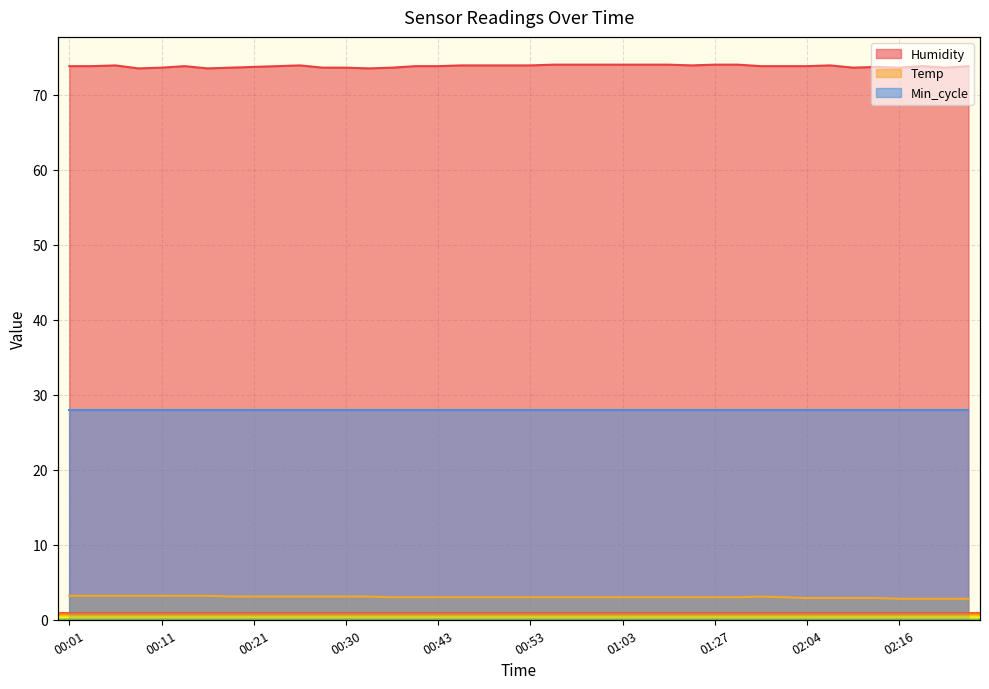

At which label is Humidity closest to 73?

00:30